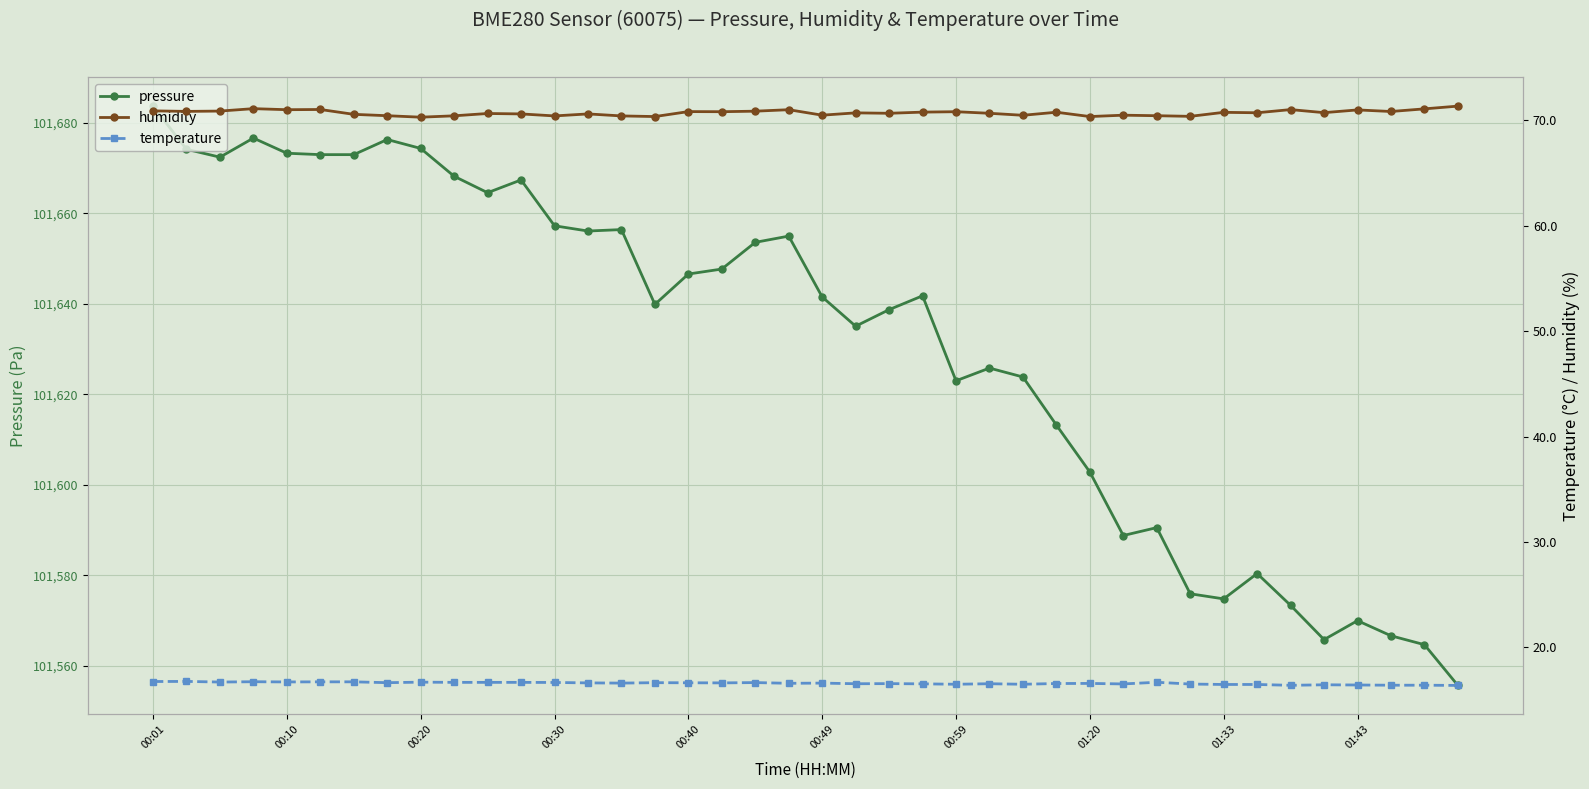

Count the temperature values in the range 16 to 17.

40